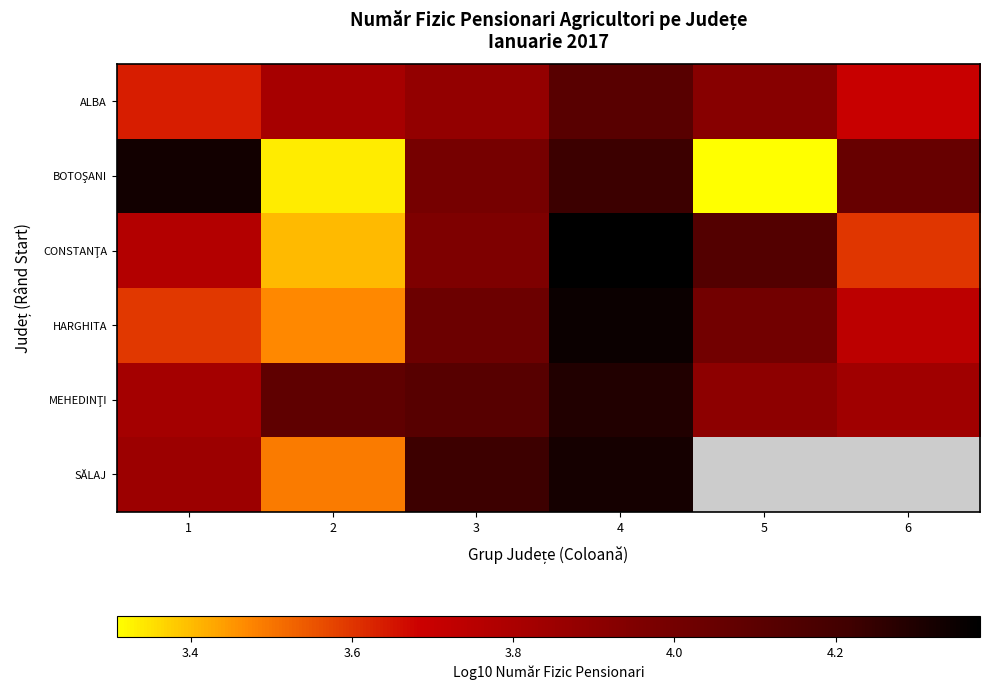

At which category is the sum across all series the highest?

4